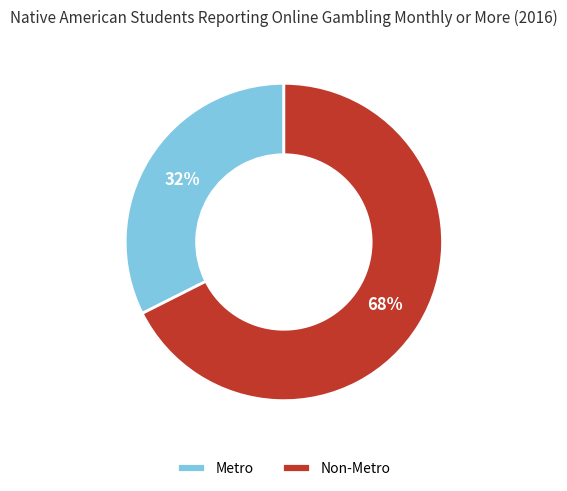

Between Non-Metro and Metro, which is larger?

Non-Metro